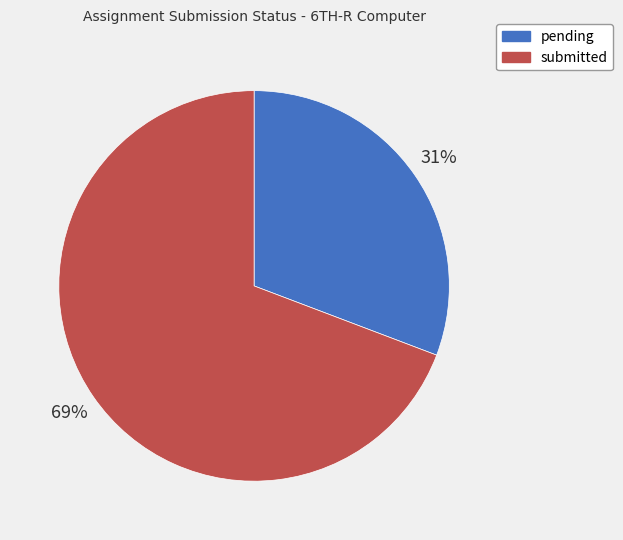

True or false: pending accounts for 43% of the total.

False